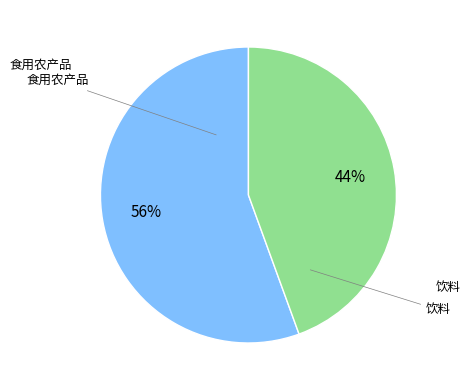

Does any single category account for the majority?

Yes